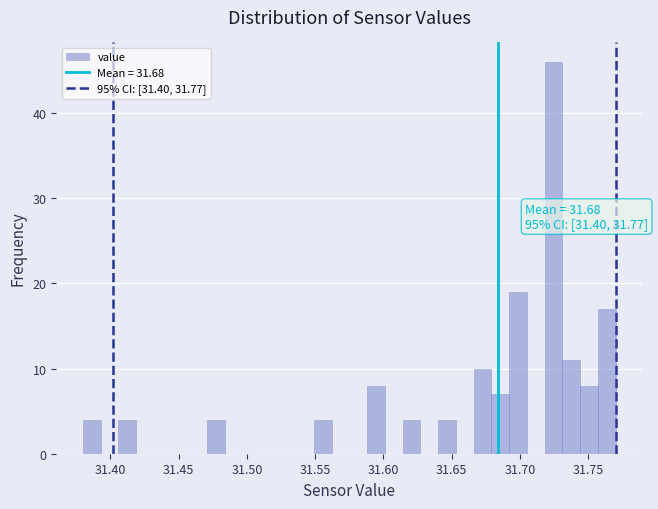

Around what value on the x-axis is the tallest bar? Give the approximate position of its centre, as read against the axis.

31.725